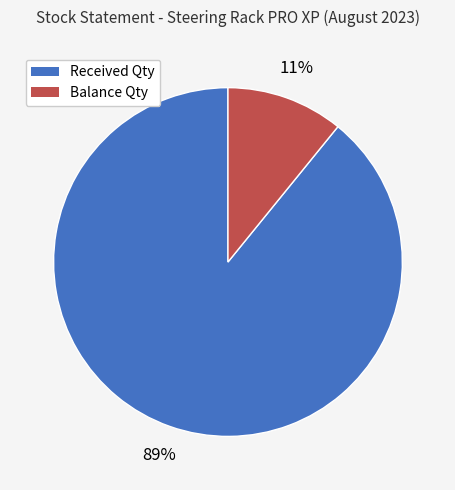

How many slices are in this pie chart?

2